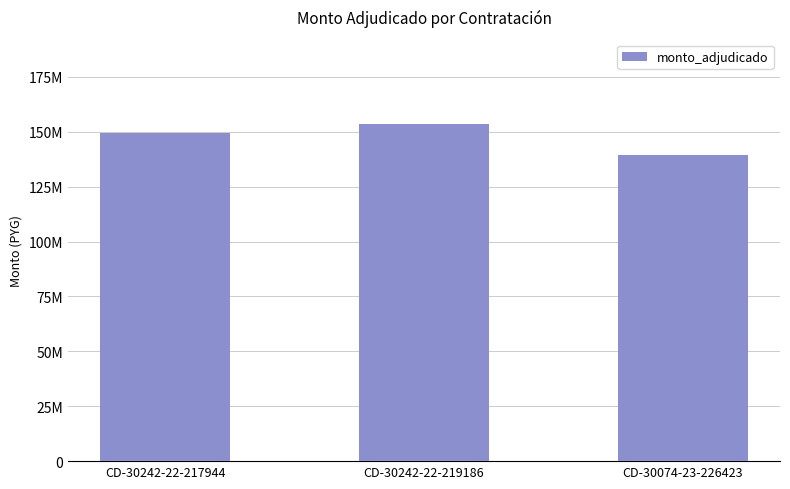

What is the difference between the maximum and minimum values?

13938977